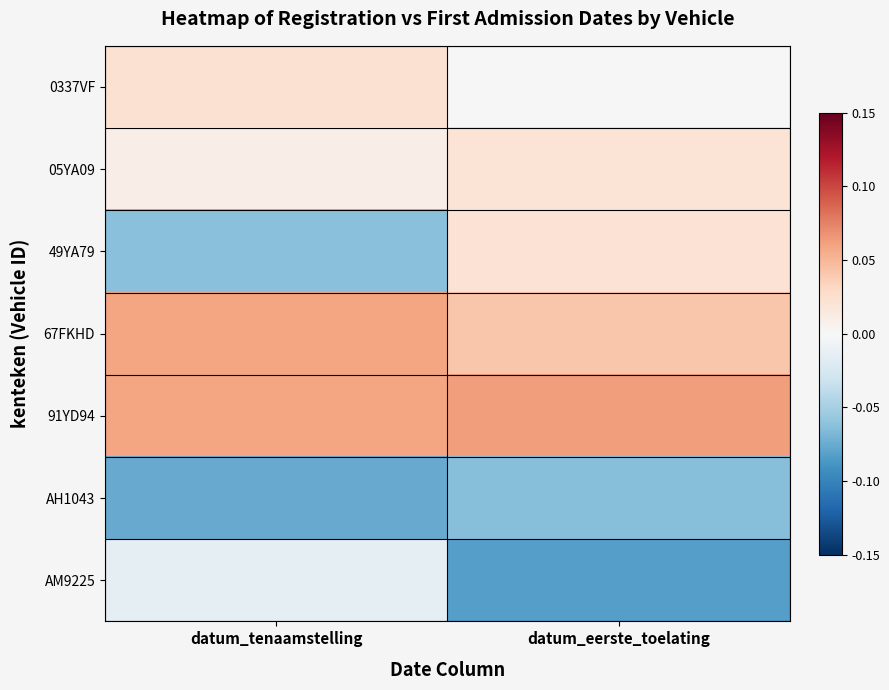

Which series changed the most between datum_tenaamstelling and datum_eerste_toelating?

49YA79